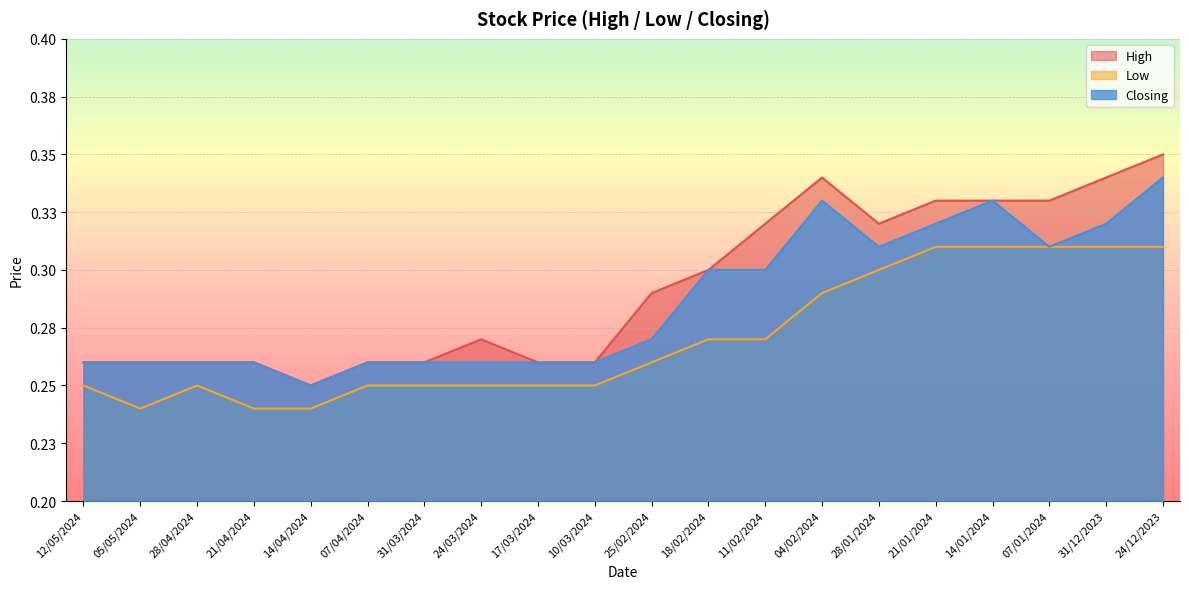

True or false: Closing and Low intersect in this chart.

False